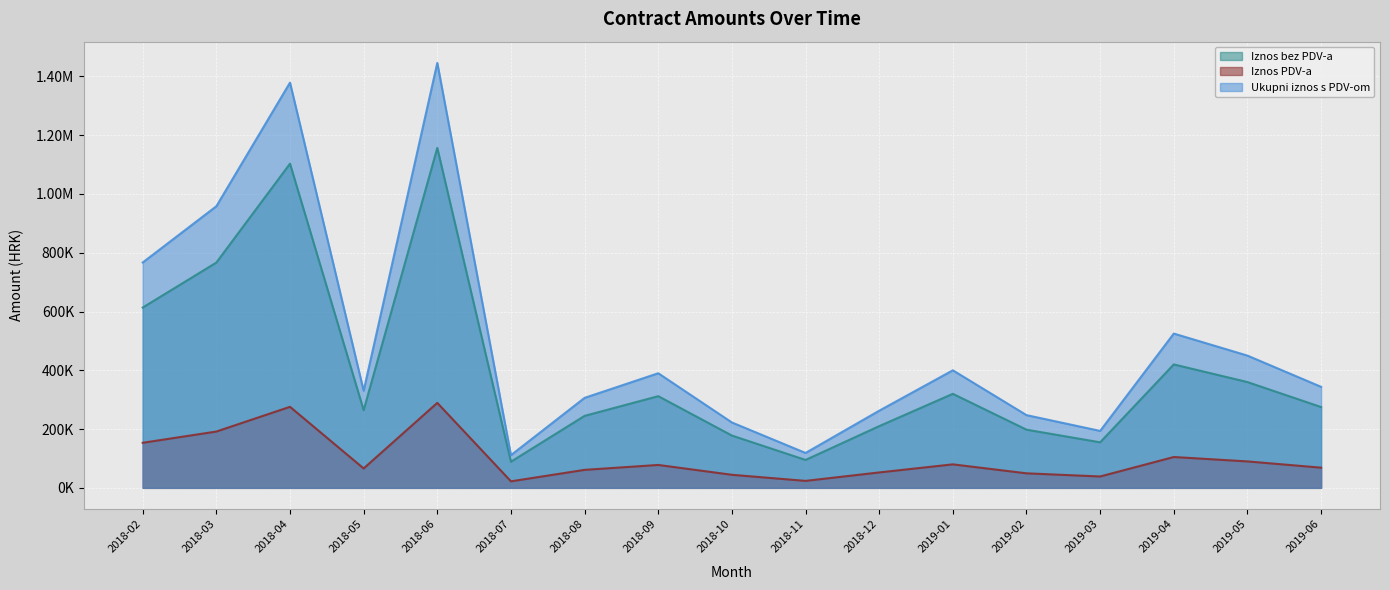

What position from the right is 2018-09?

10